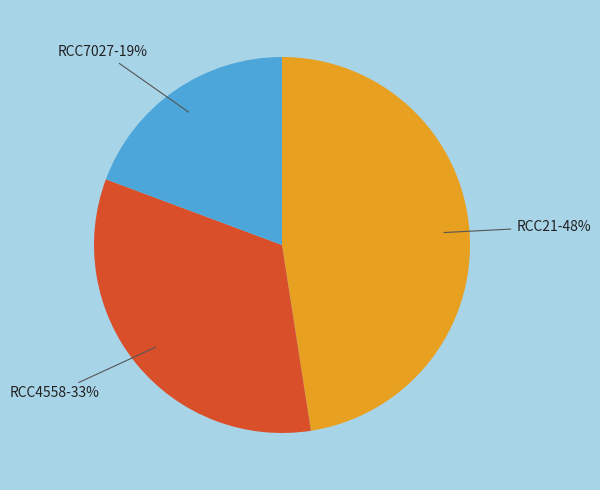

To the nearest percent, what portion does RCC7027 represent?

19%